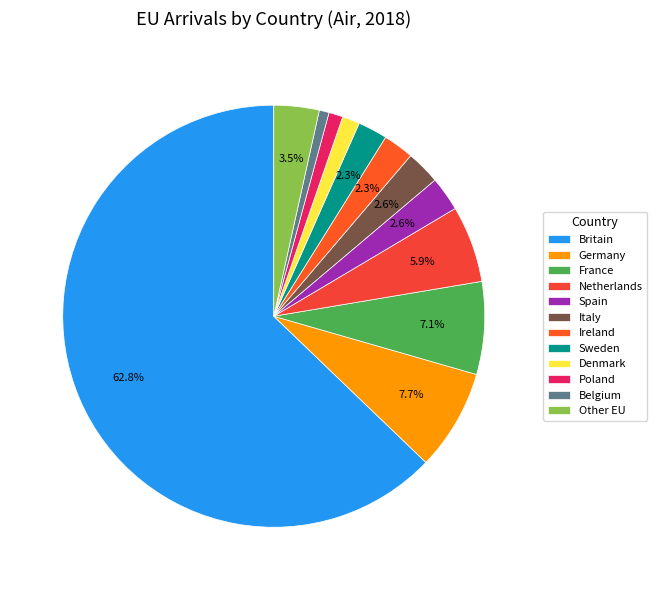

To the nearest percent, what percentage of the pie is Denmark?

1%